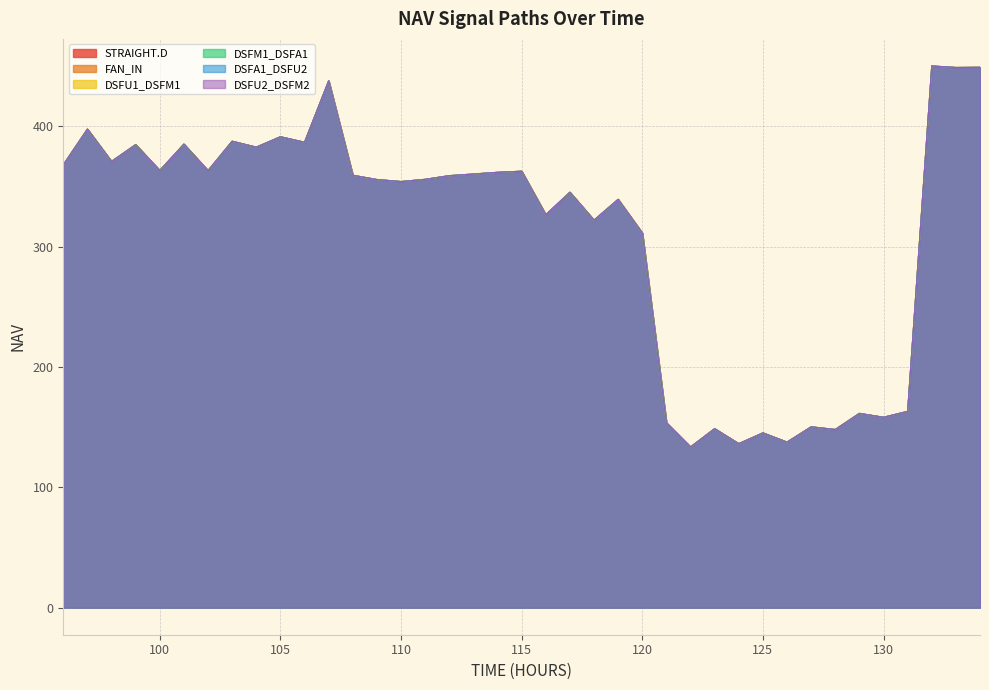

Rank the categories by DSFM1_DSFA1 value from lowest to highest.

122, 124, 126, 125, 128, 123, 127, 121, 130, 129, 131, 120, 118, 116, 119, 117, 110, 109, 111, 112, 108, 113, 114, 115, 102, 100, 96, 98, 104, 99, 101, 106, 103, 105, 97, 107, 133, 134, 132